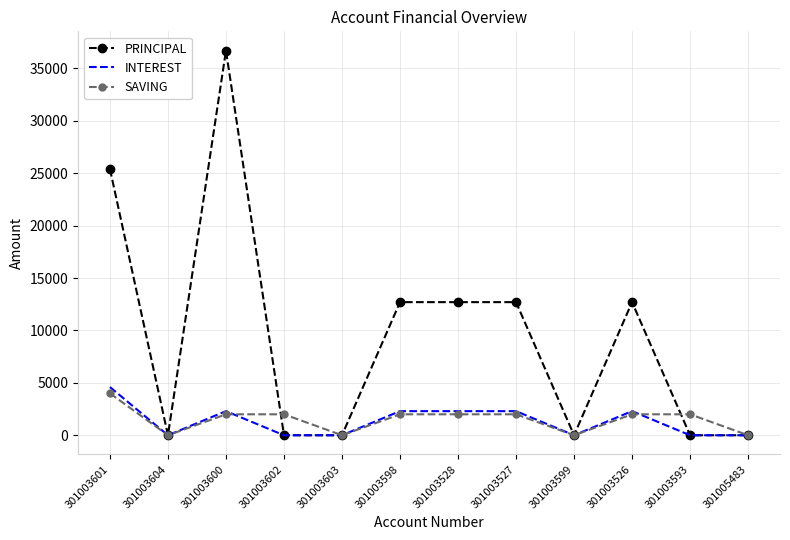

Is it true that INTEREST equals 0 at 301003604?

True